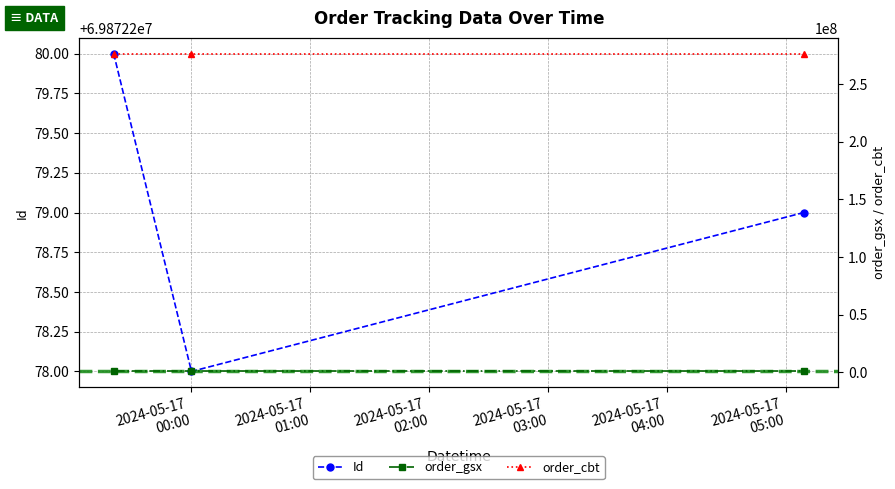

Which label corresponds to the smallest value in the chart?

2024-05-17
00:00